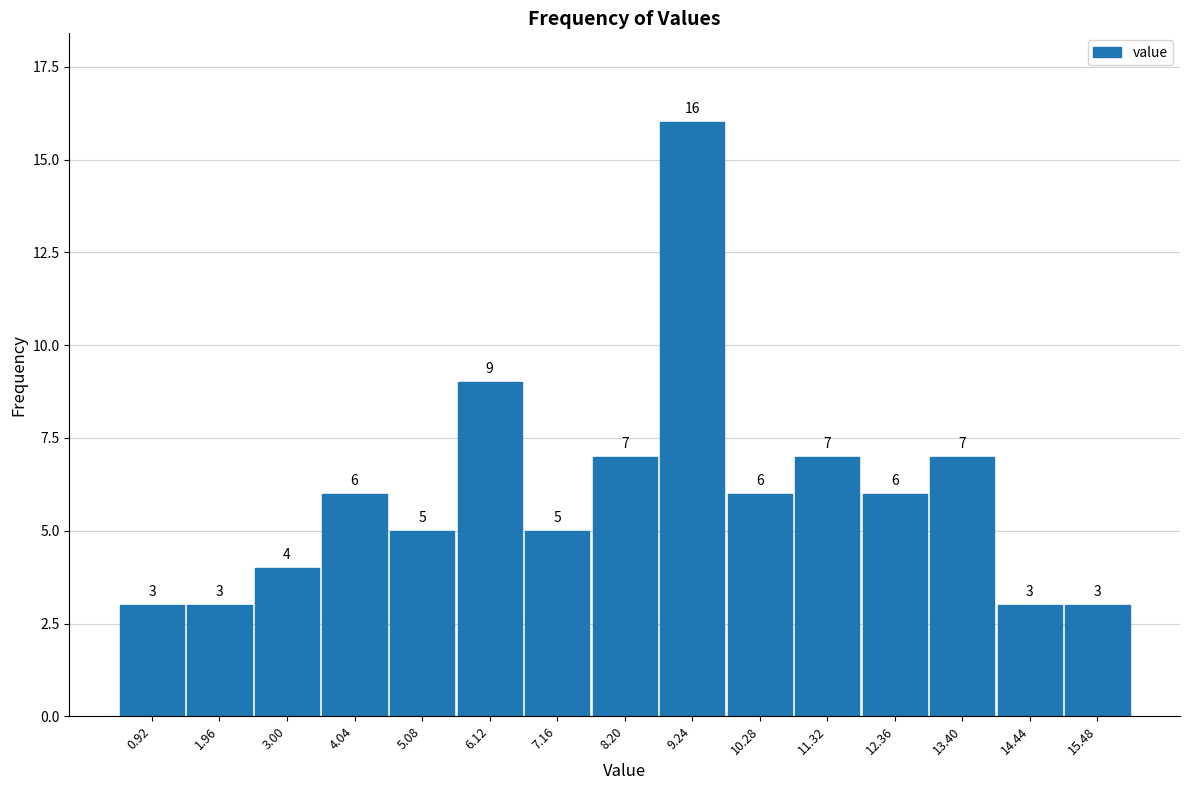

Which range on the x-axis has the tallest bar?

8.72 to 9.76